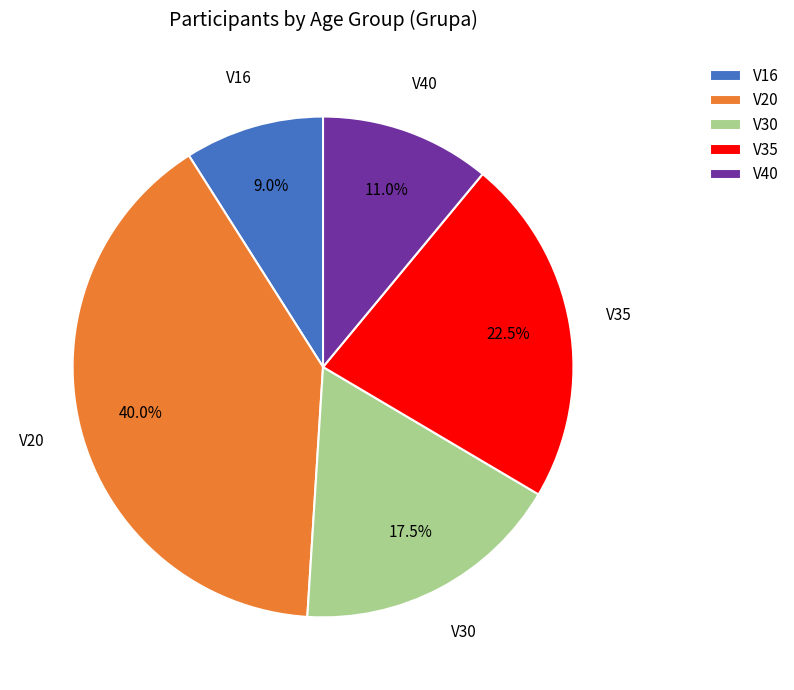

Is there a majority slice in this chart?

No